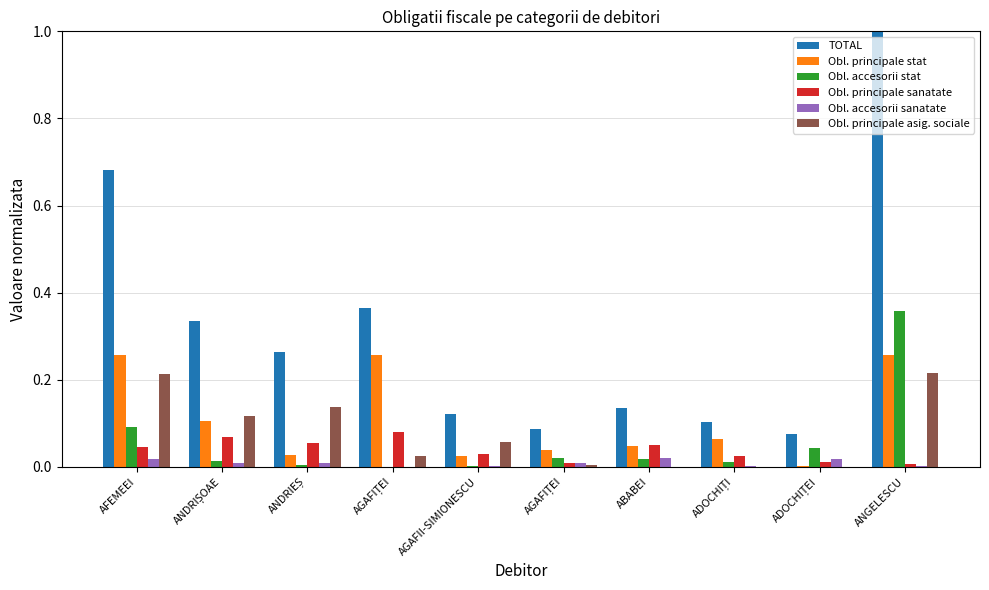

What is the maximum value for Obl. principale sanatate?

0.1